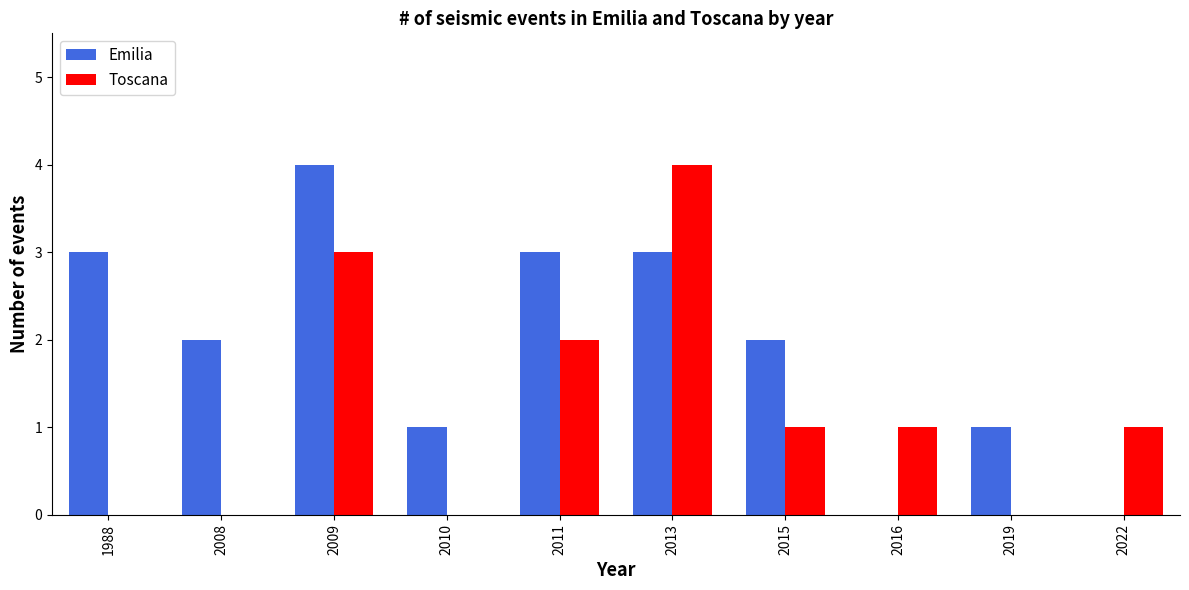

What is the total value across all series at 2016?

1